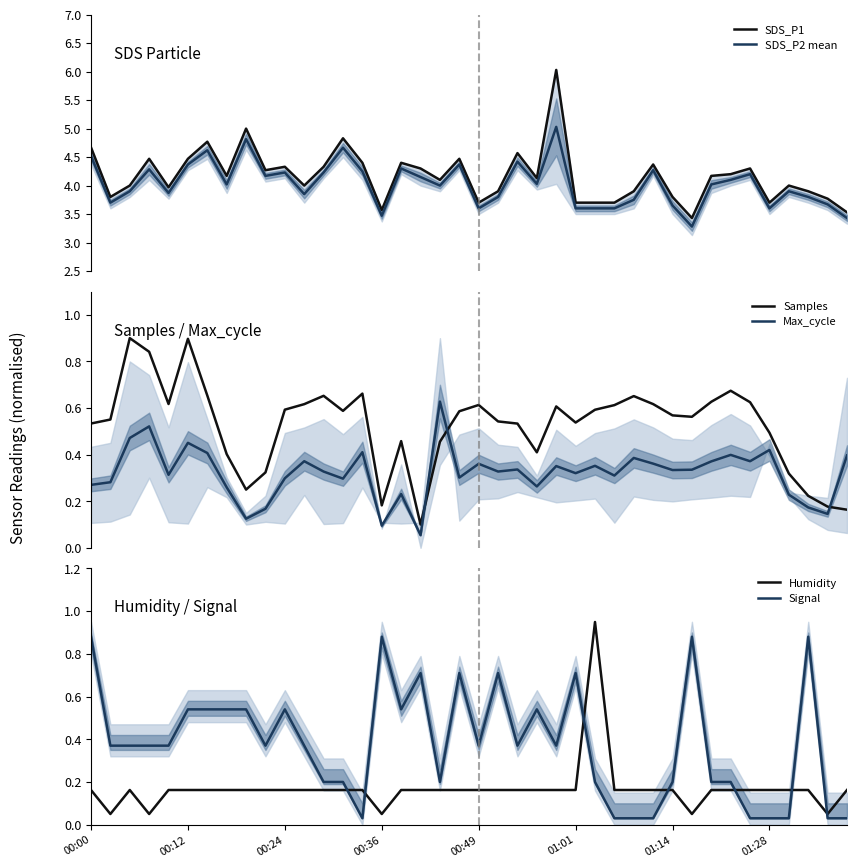

What is the difference between the maximum and minimum values in the Samples series?

0.8